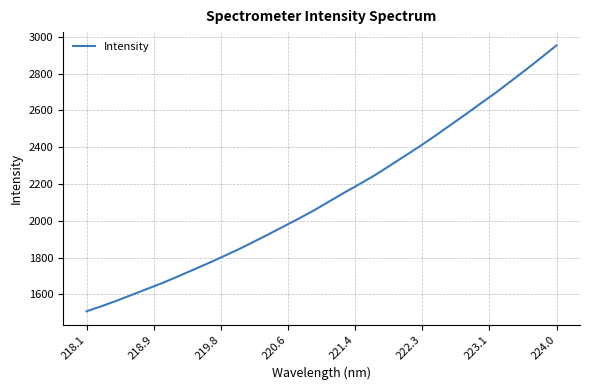

What is the maximum value shown in the chart?

2953.3